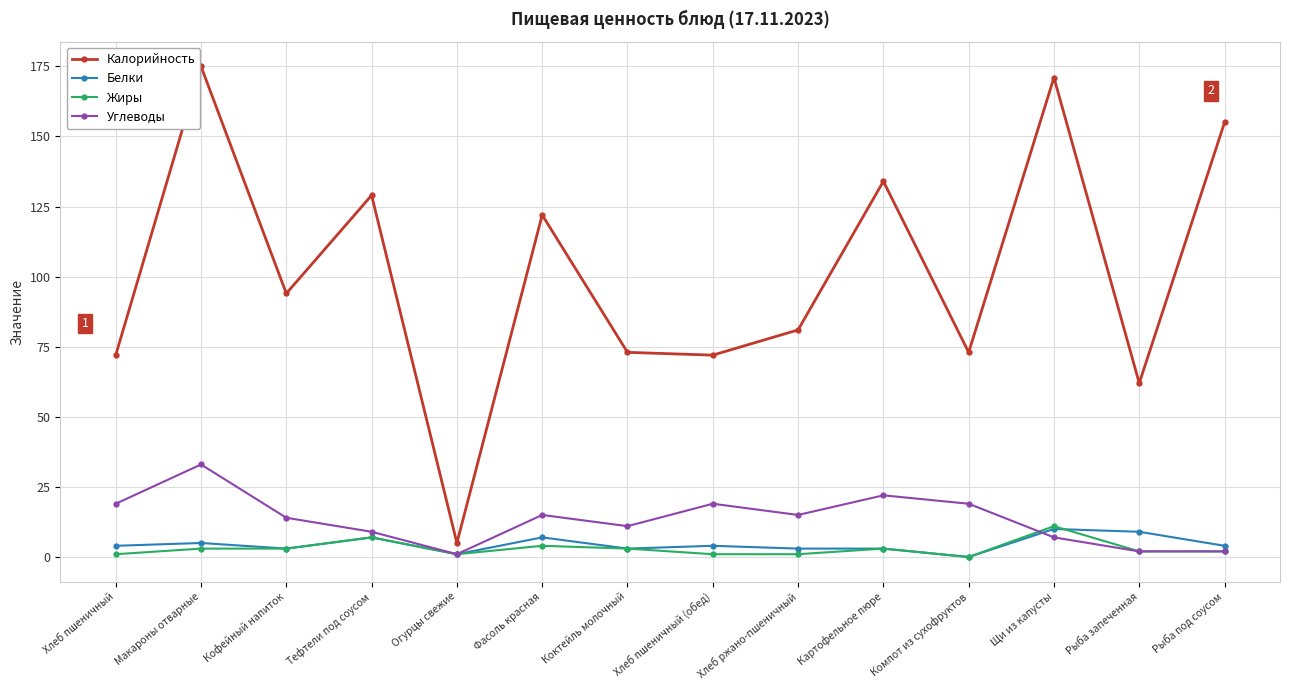

Read the Жиры value at Картофельное пюре.

3